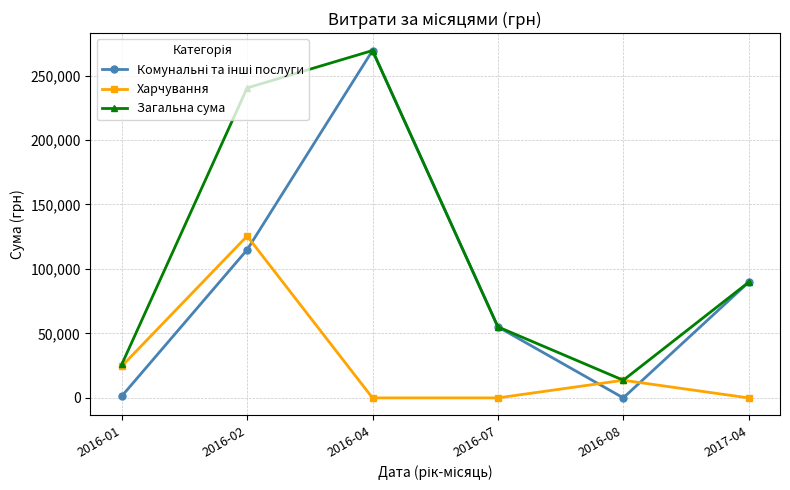

What value does the Харчування series have at 2016-01?

24600.3